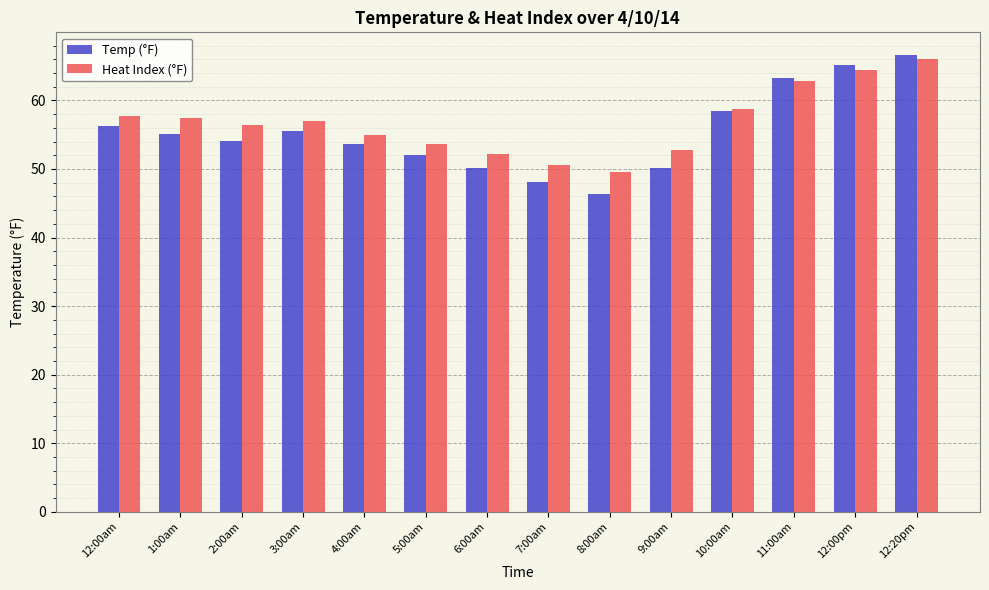

What is the difference between the Heat Index (°F) values at 10:00am and 9:00am?

5.9